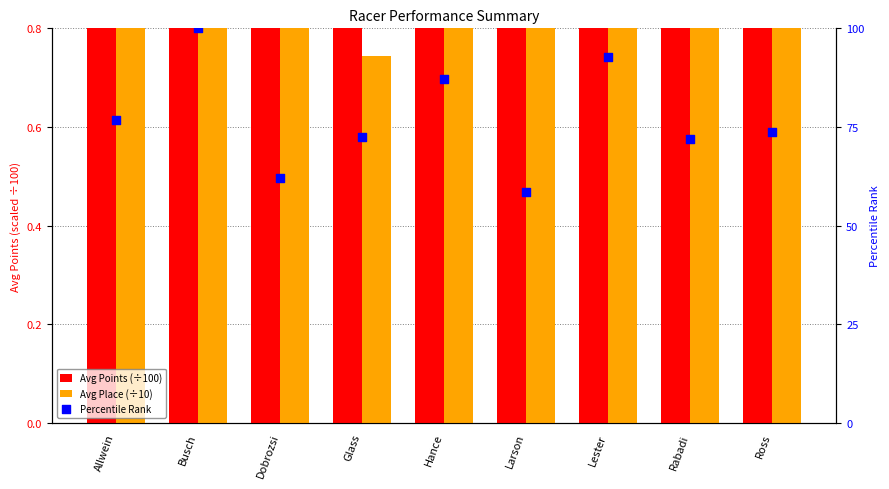

What is the total value across all series at Lester?

100.5